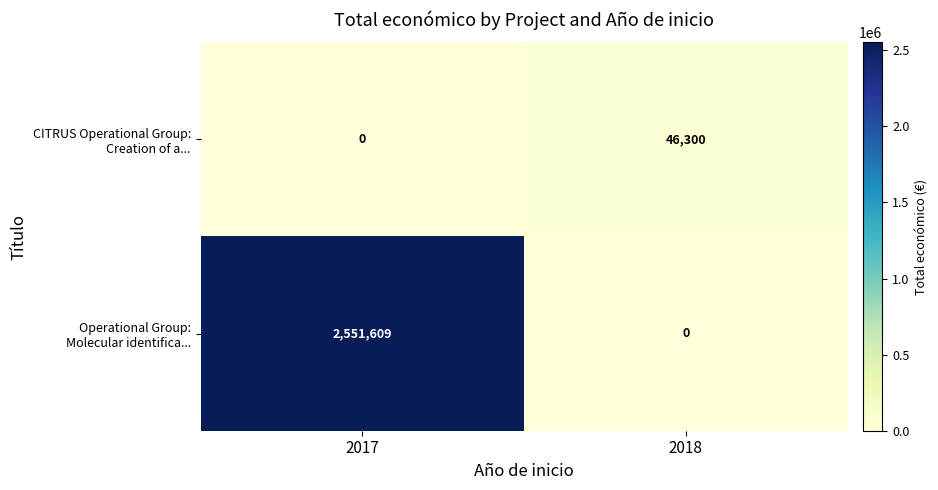

How many data points does each series have?

2